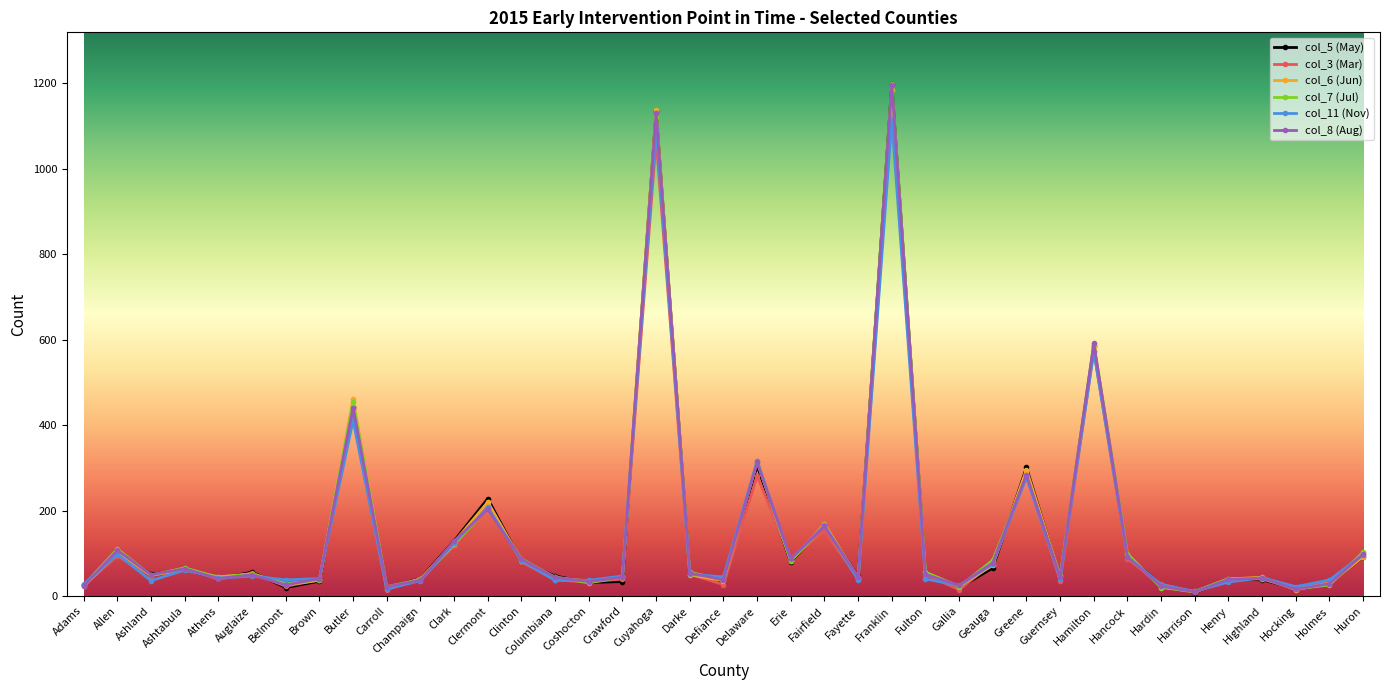

Count the number of categories in the chart.

39